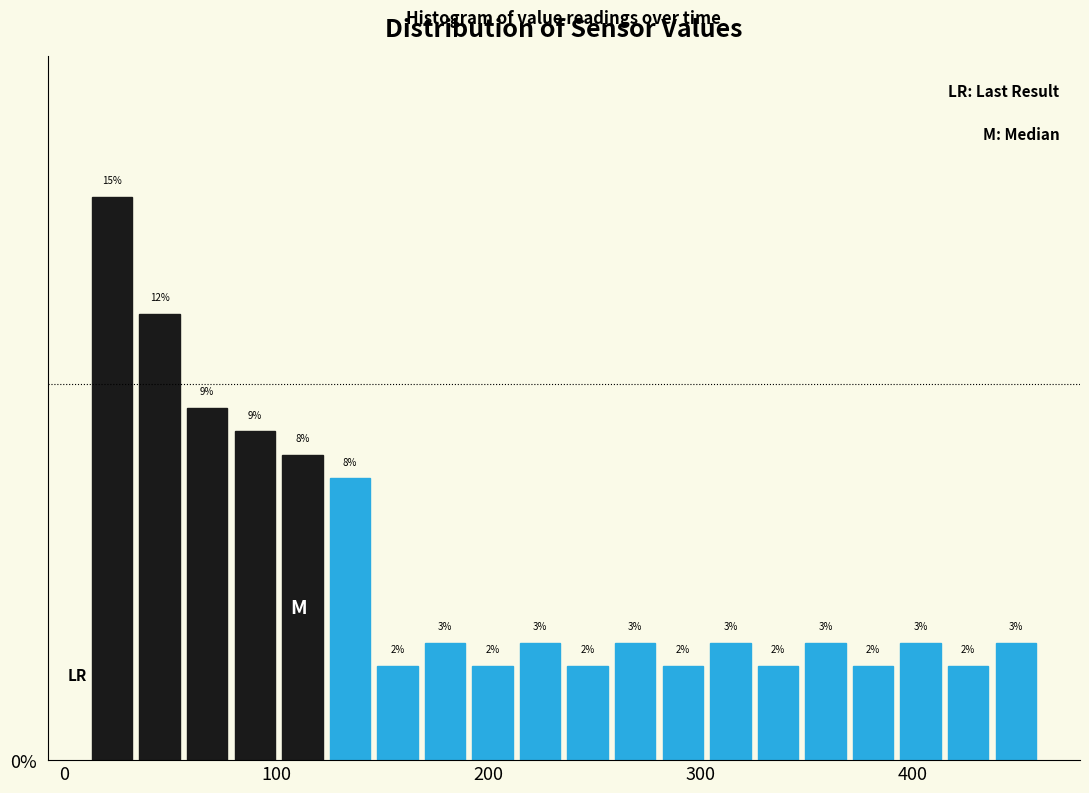

Around what value on the x-axis is the tallest bar? Give the approximate position of its centre, as read against the axis.

20